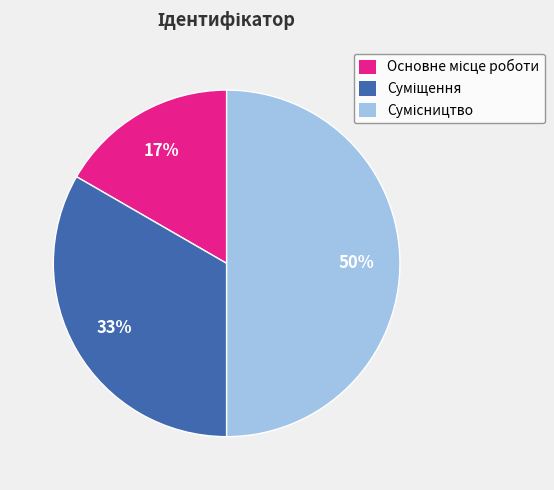

Count the number of slices in the pie.

3